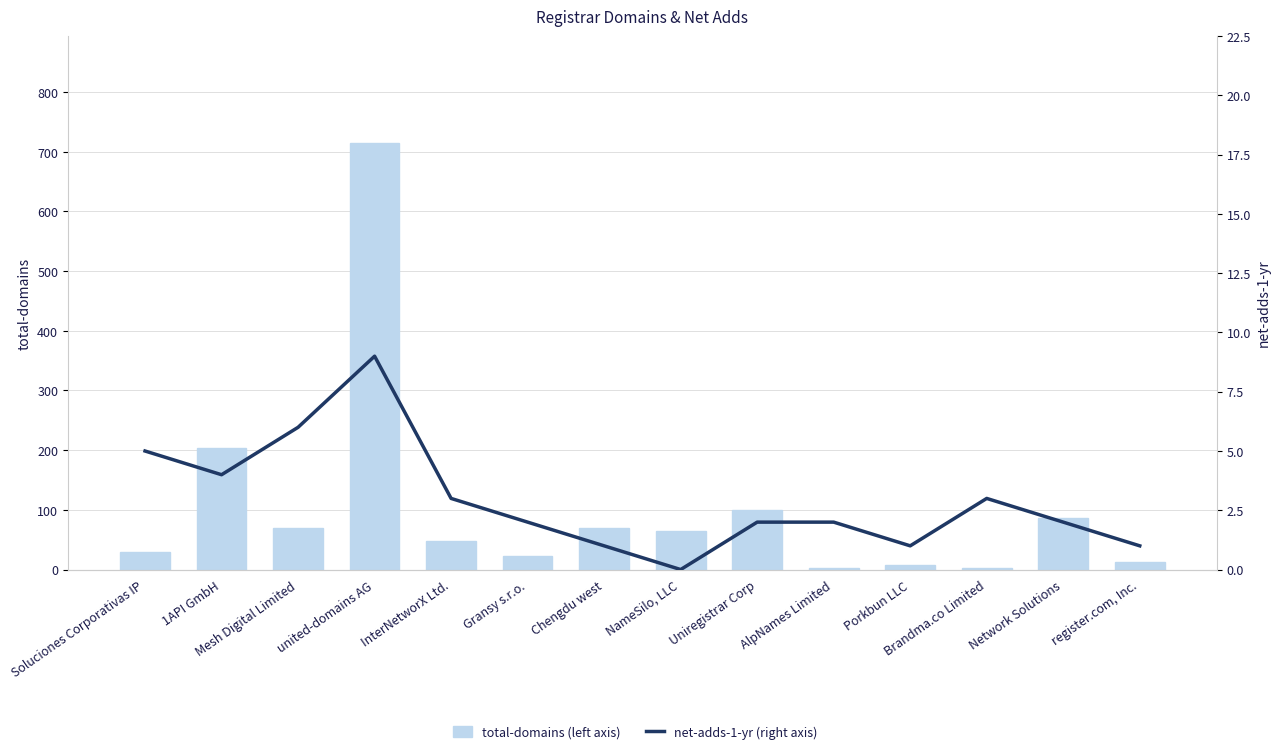

What position from the right is NameSilo, LLC?

7